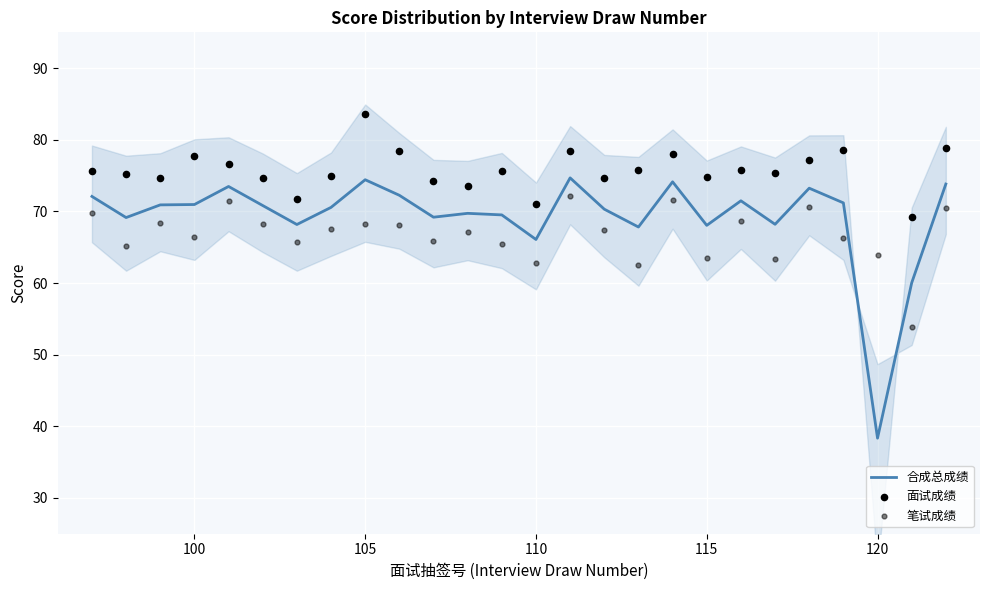

At which label does 合成总成绩 reach its minimum?

120